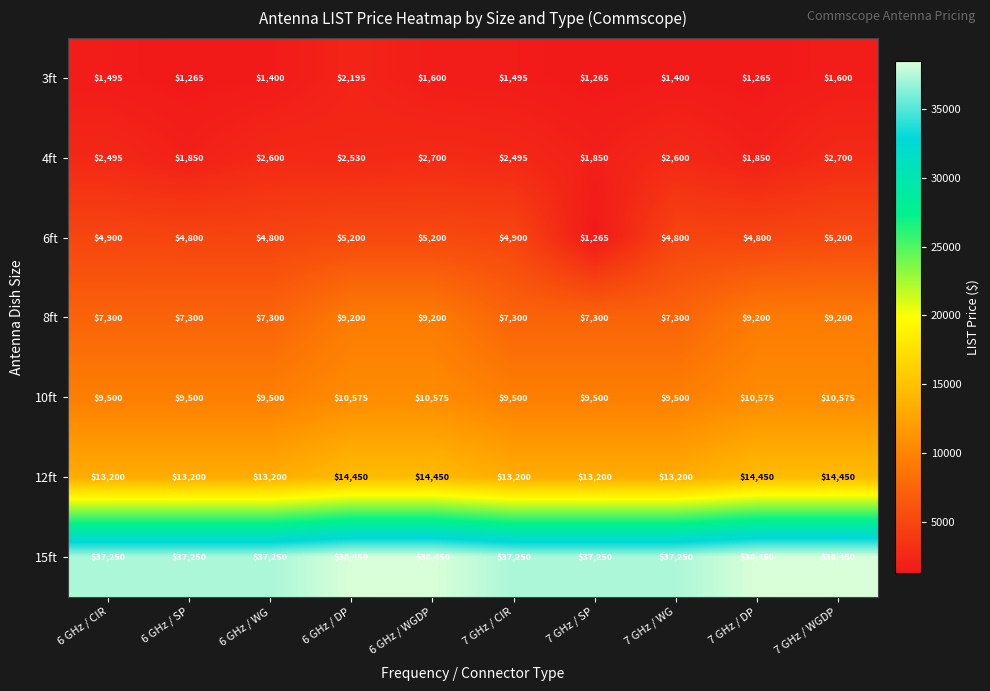

Is it true that 12ft equals 13200 at 7 GHz / CIR?

True